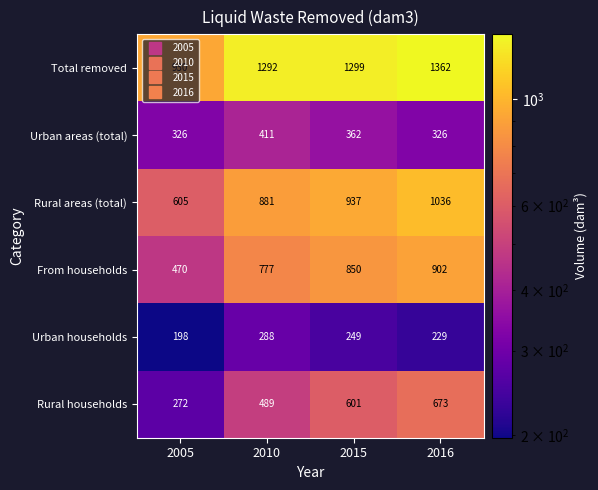

Between 2010 and 2016, which series saw the biggest shift?

Rural households